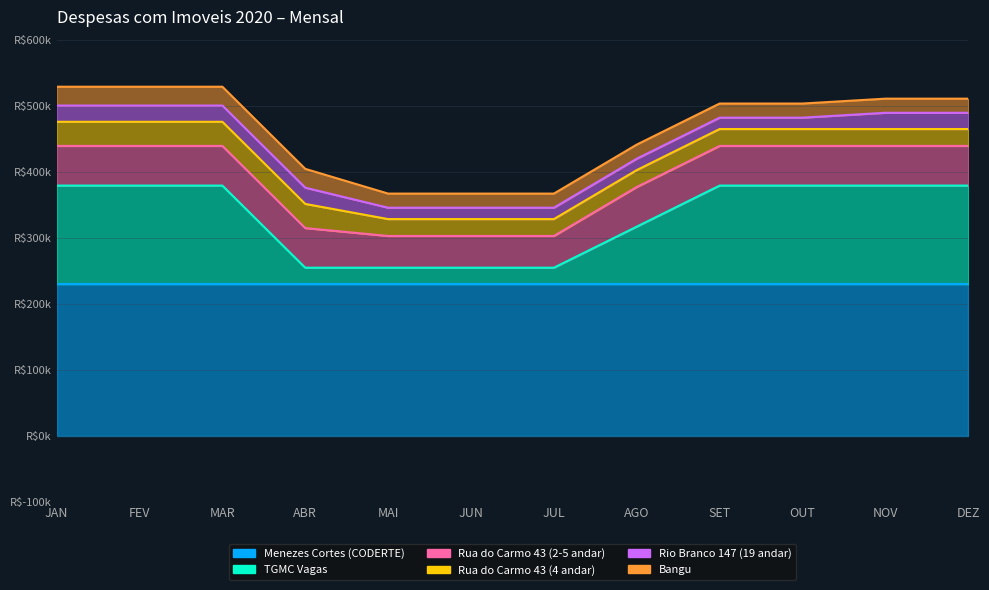

Which has a higher value, NOV or AGO?

NOV